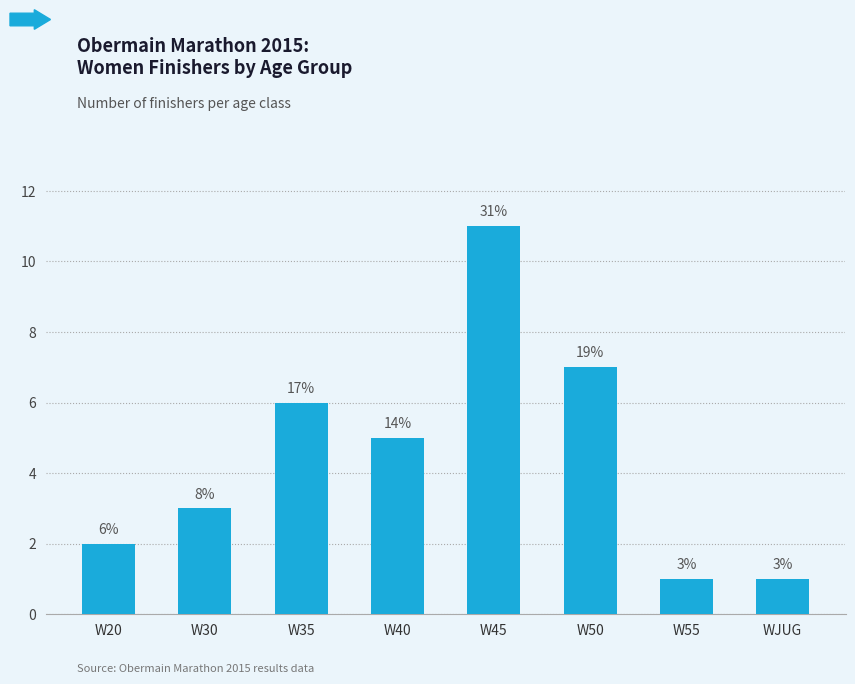

Reading left to right, list all the values displayed in this chart.

2	3	6	5	11	7	1	1